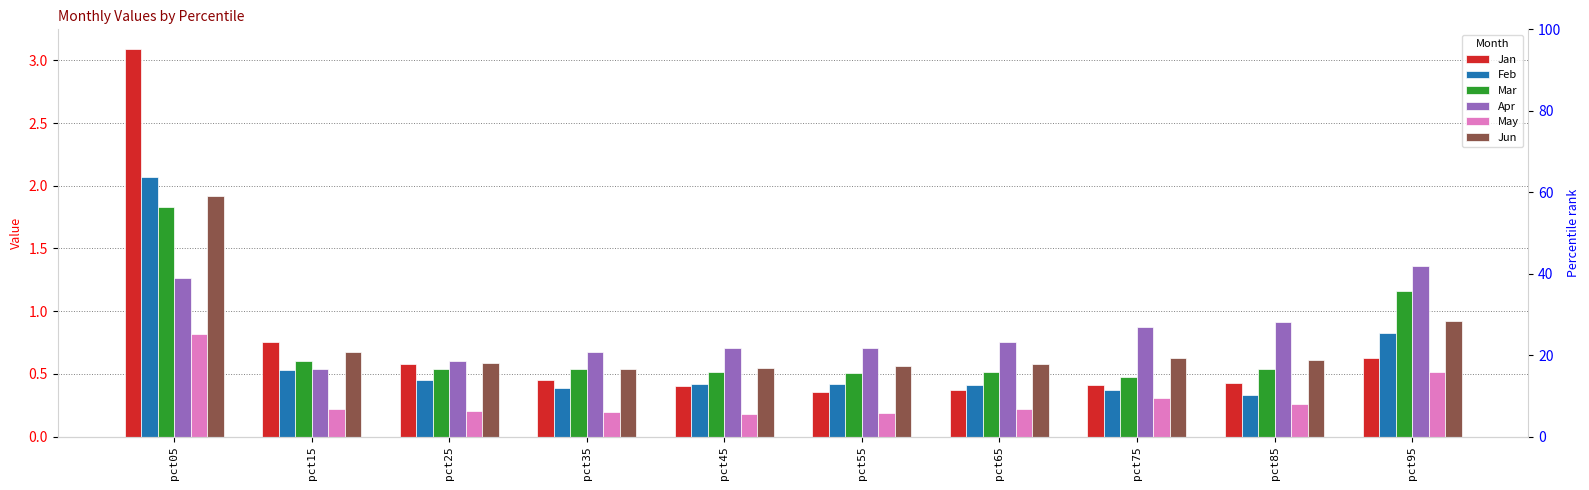

The value of Jan at pct95 is 0.6. True or false?

True